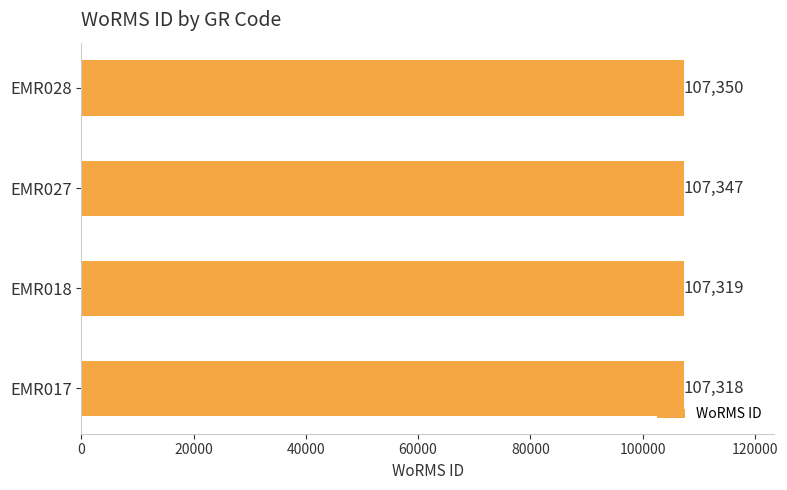

Reading top to bottom, what are all the values shown in this chart?

EMR028=107350	EMR027=107347	EMR018=107319	EMR017=107318